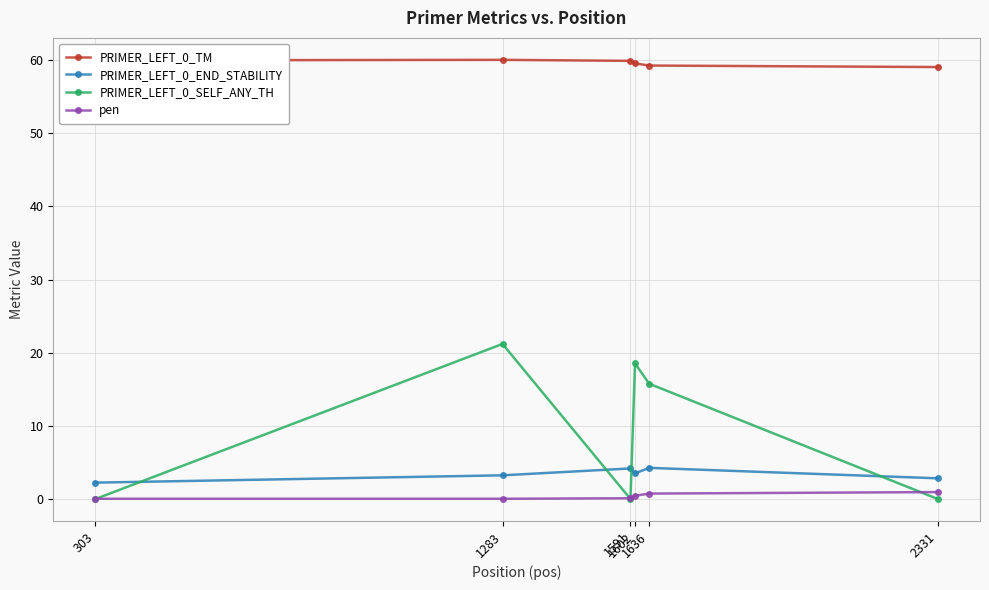

What is the difference between the maximum and second lowest values in the PRIMER_LEFT_0_SELF_ANY_TH series?

21.2